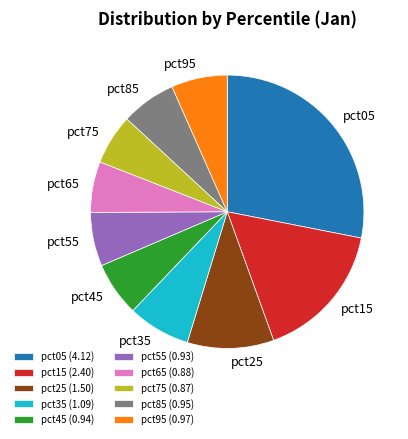

Is it true that pct45 is 6% of the pie?

True